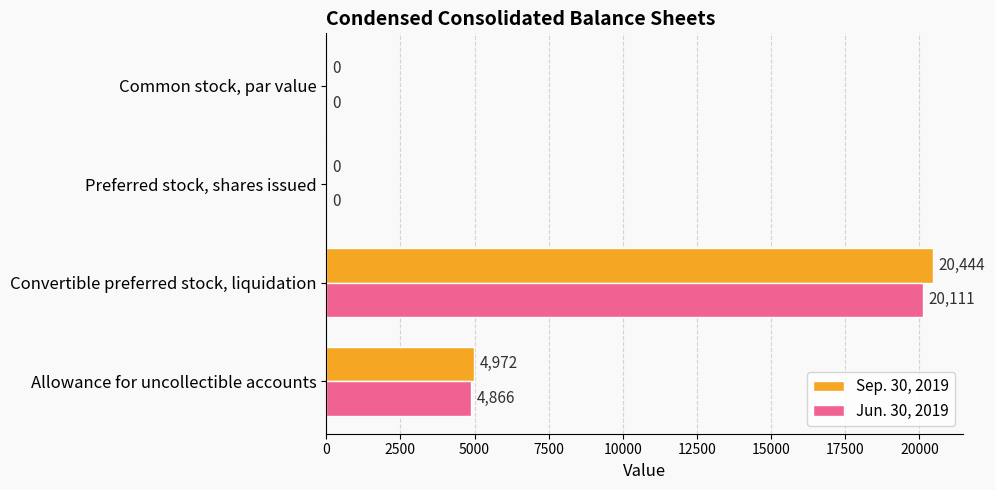

At which category is the sum across all series the highest?

Convertible preferred stock, liquidation